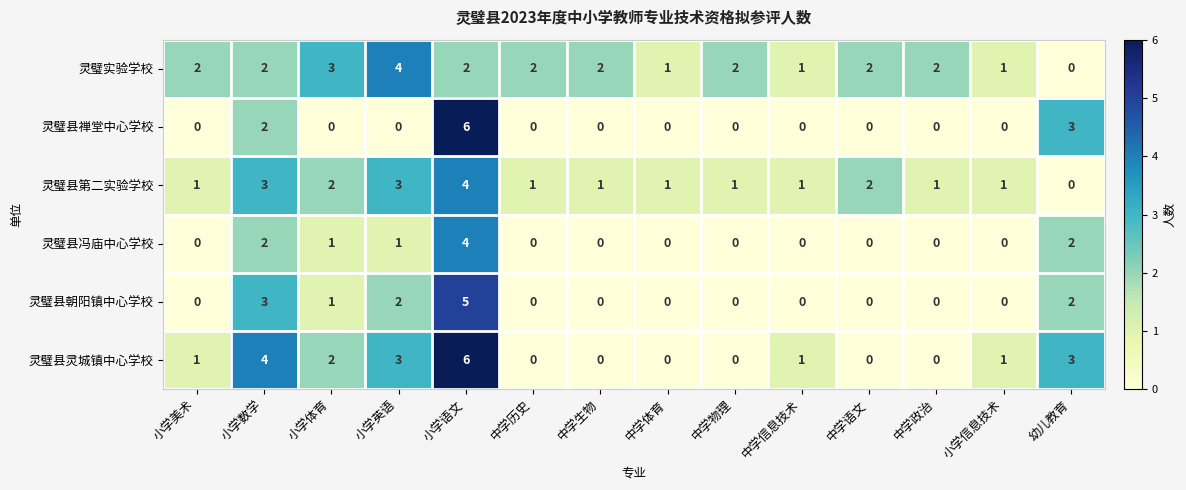

What is the difference between the maximum and minimum values in the 灵璧县灵城镇中心学校 series?

6